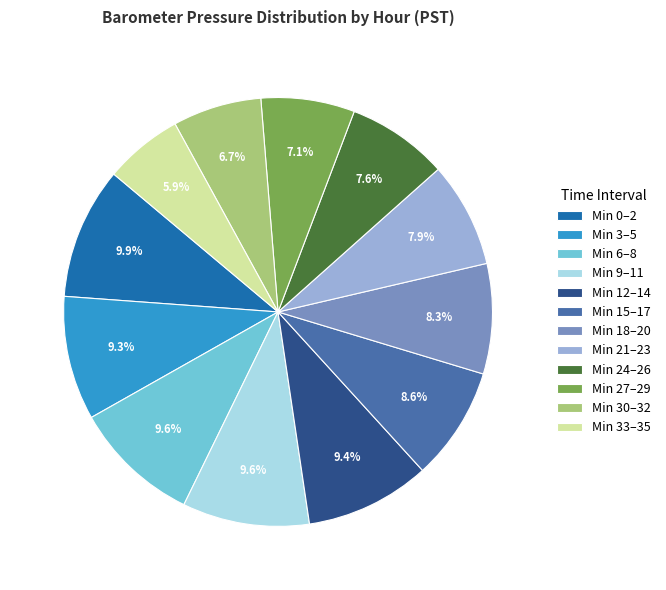

Which category has the smallest portion of the pie?

Min 33–35